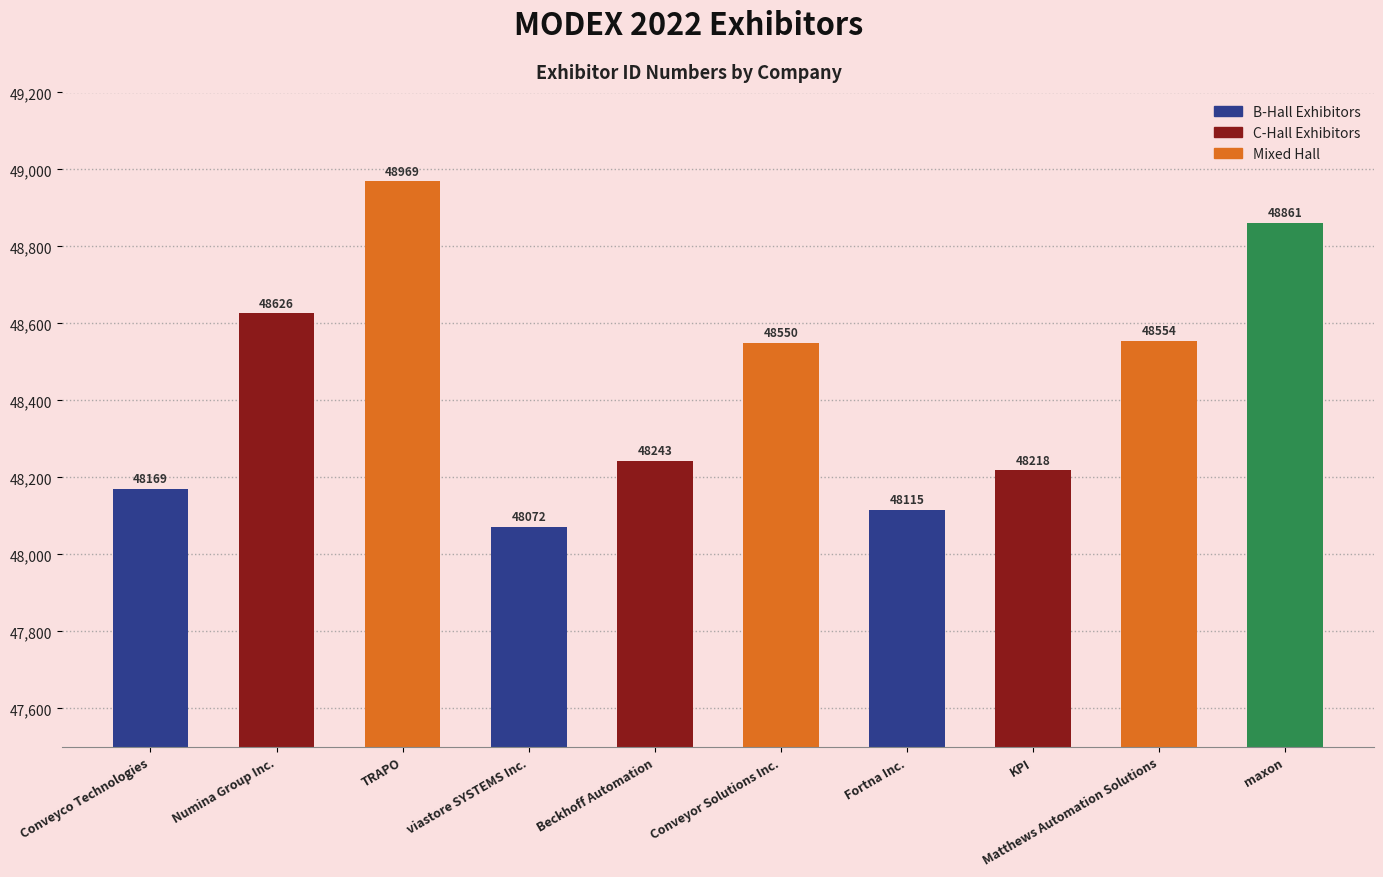

At which label does the data first exceed 48550?

Numina Group Inc.